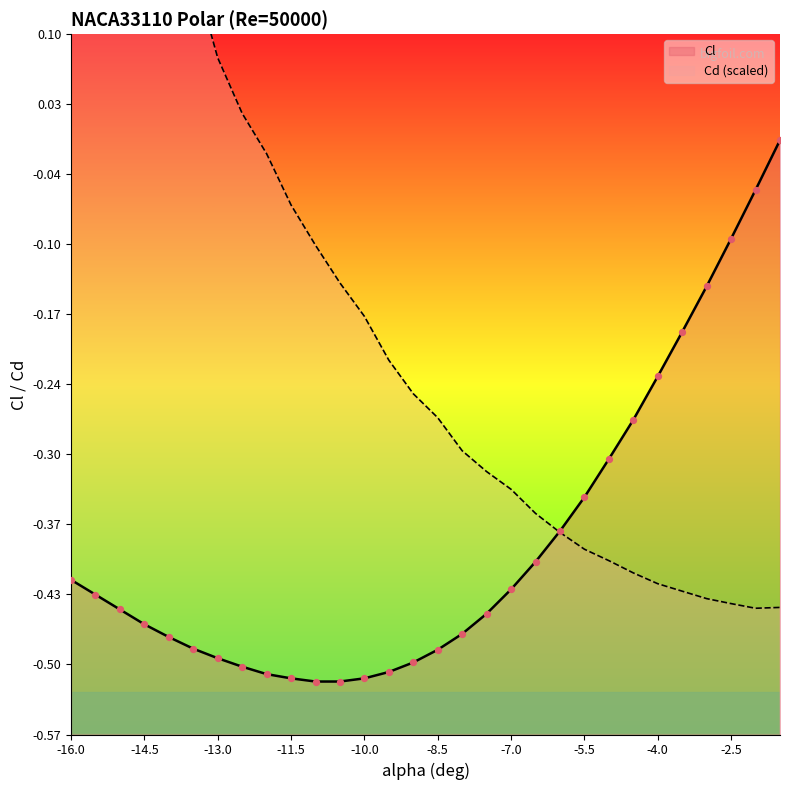

Which series reaches the maximum Y coordinate?

Cd